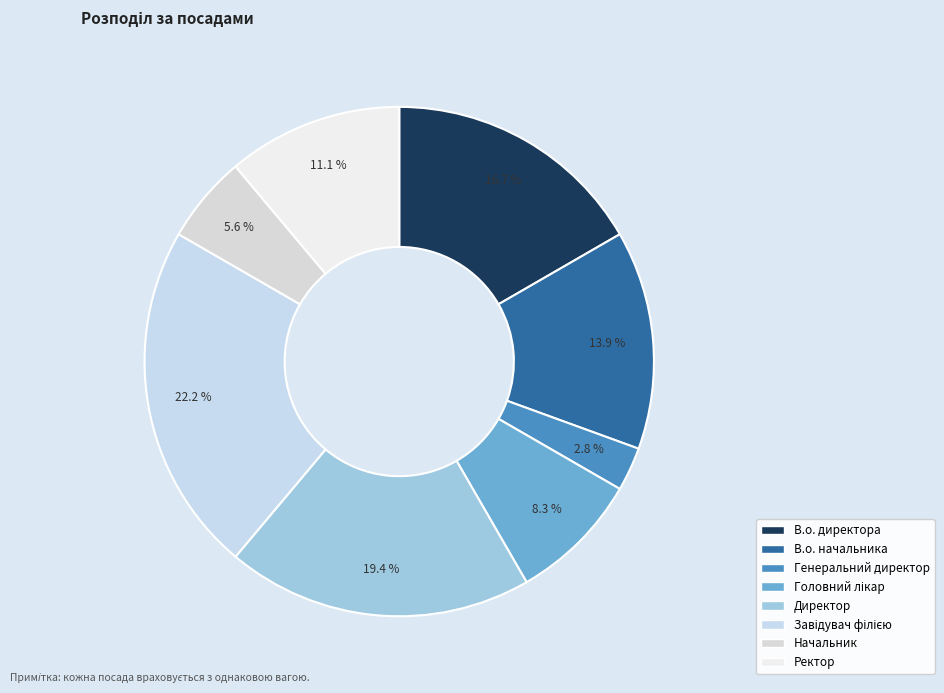

Rank the categories by value from lowest to highest.

Генеральний директор, Начальник, Головний лікар, Ректор, В.о. начальника, В.о. директора, Директор, Завідувач філією